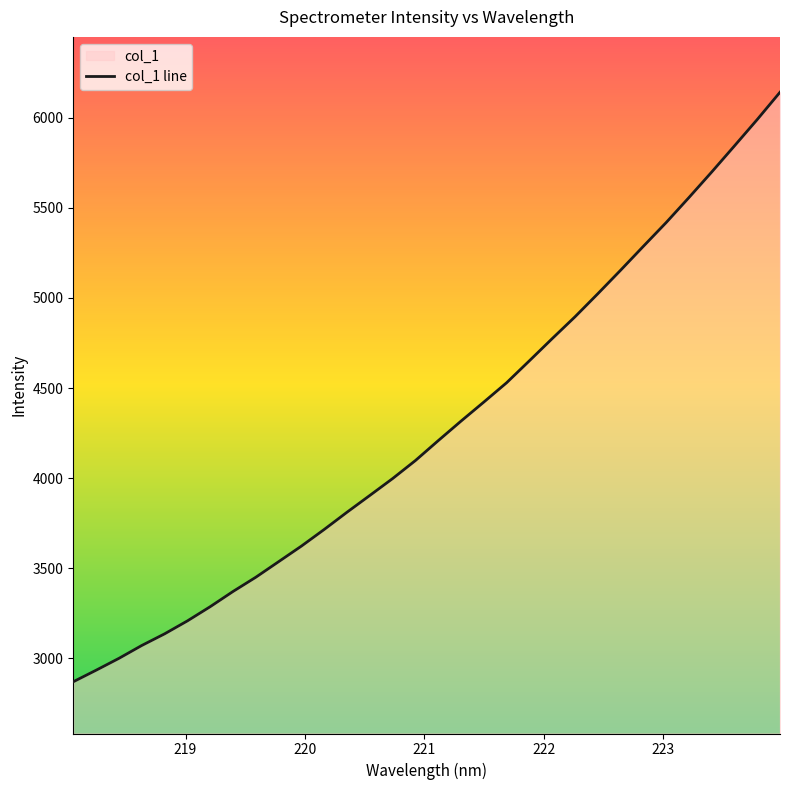

What is the difference between the maximum and minimum values?

3270.5